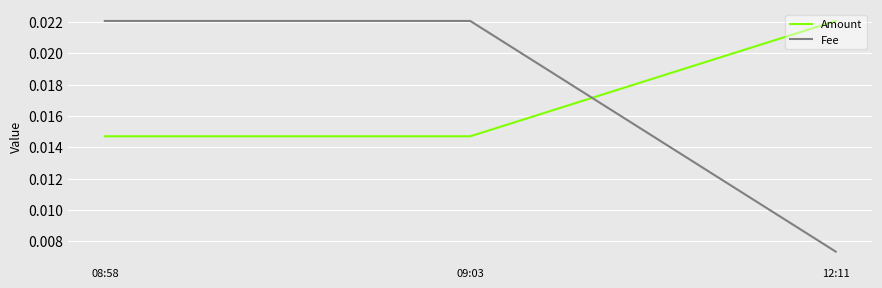

Which series has the widest spread of values?

Fee